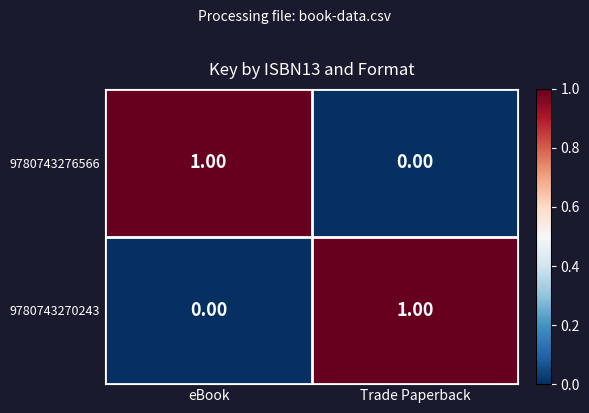

At Trade Paperback, list the series in order from largest to smallest.

9780743270243, 9780743276566